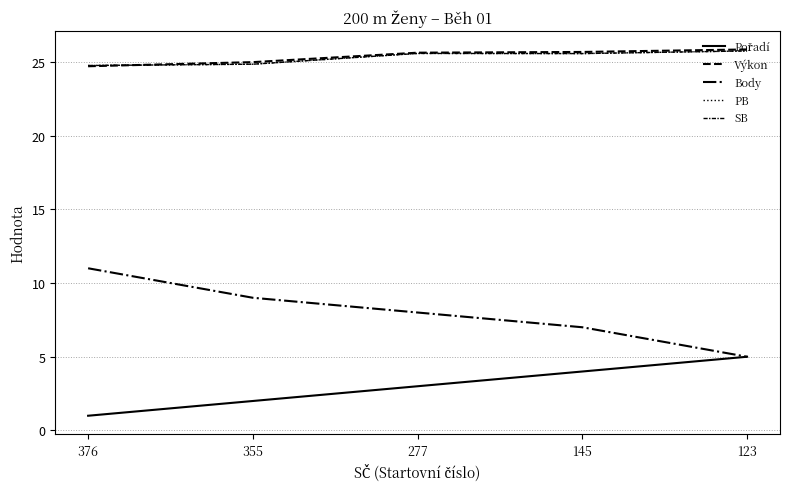

What is the highest value of the Pořadí series?

5.0